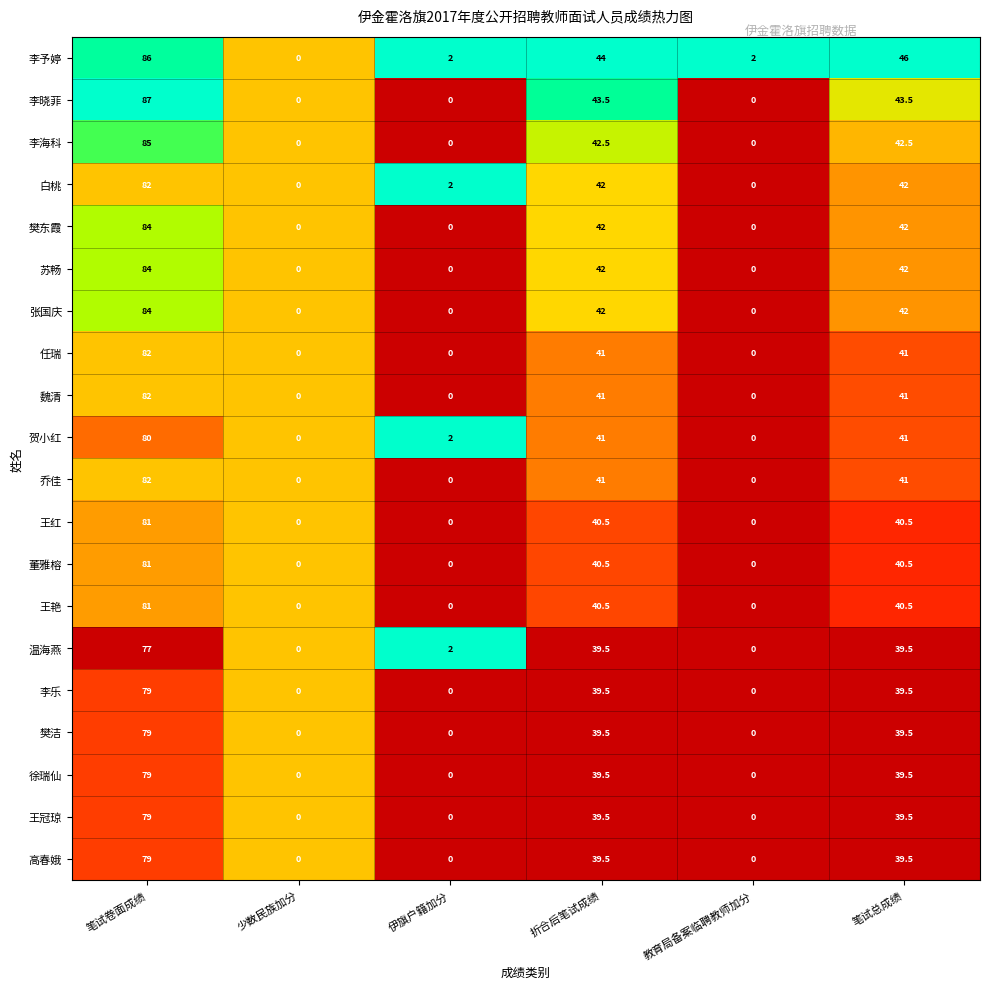

What is the difference between the maximum and minimum values in the 王冠琼 series?

79.0